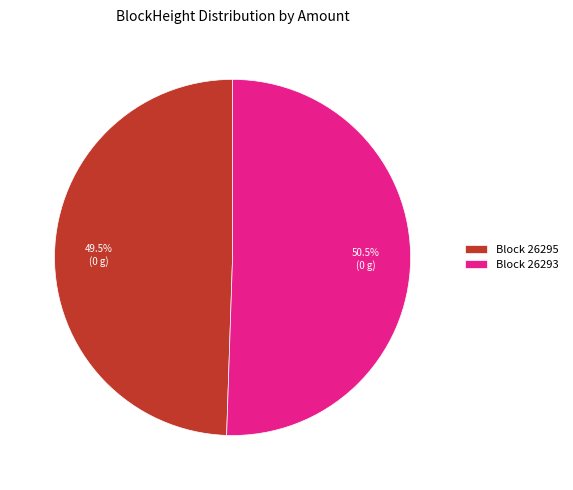

Approximately how many times larger is the value at Block 26293 compared to Block 26295?

1.0